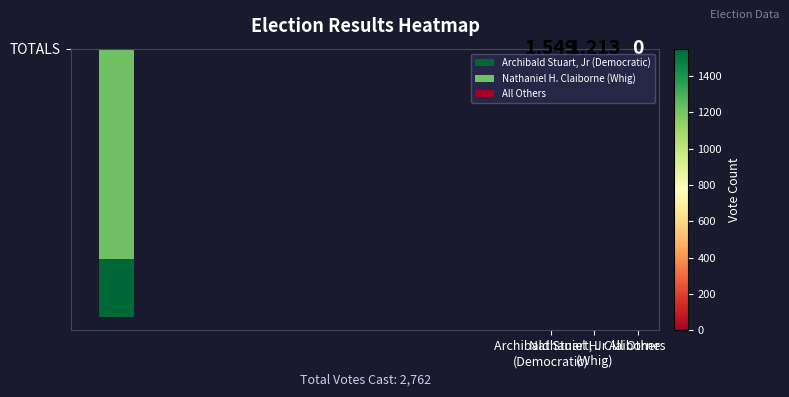

Reading right to left, transcribe all the data shown in this chart.

0	1213	1549